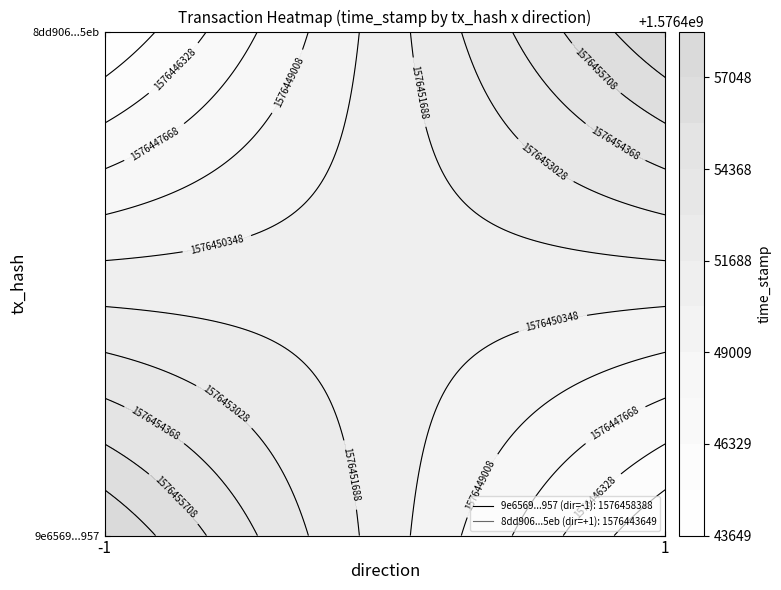

Which label corresponds to the largest value in the chart?

1